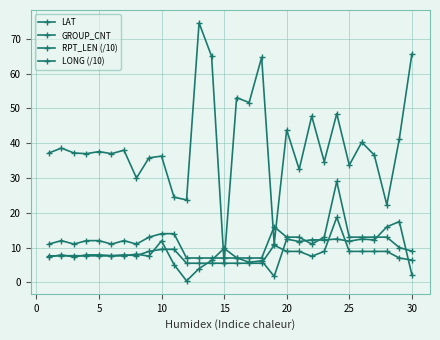

Is this an area chart (filled region under the line)?

No